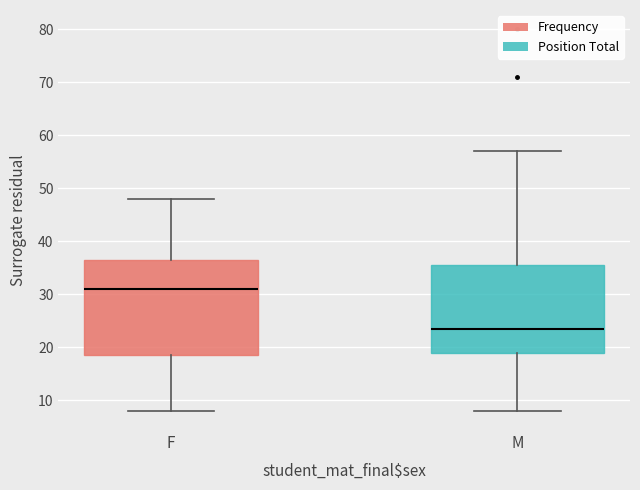

Which box is the tallest, from its lower edge to its upper edge?

F